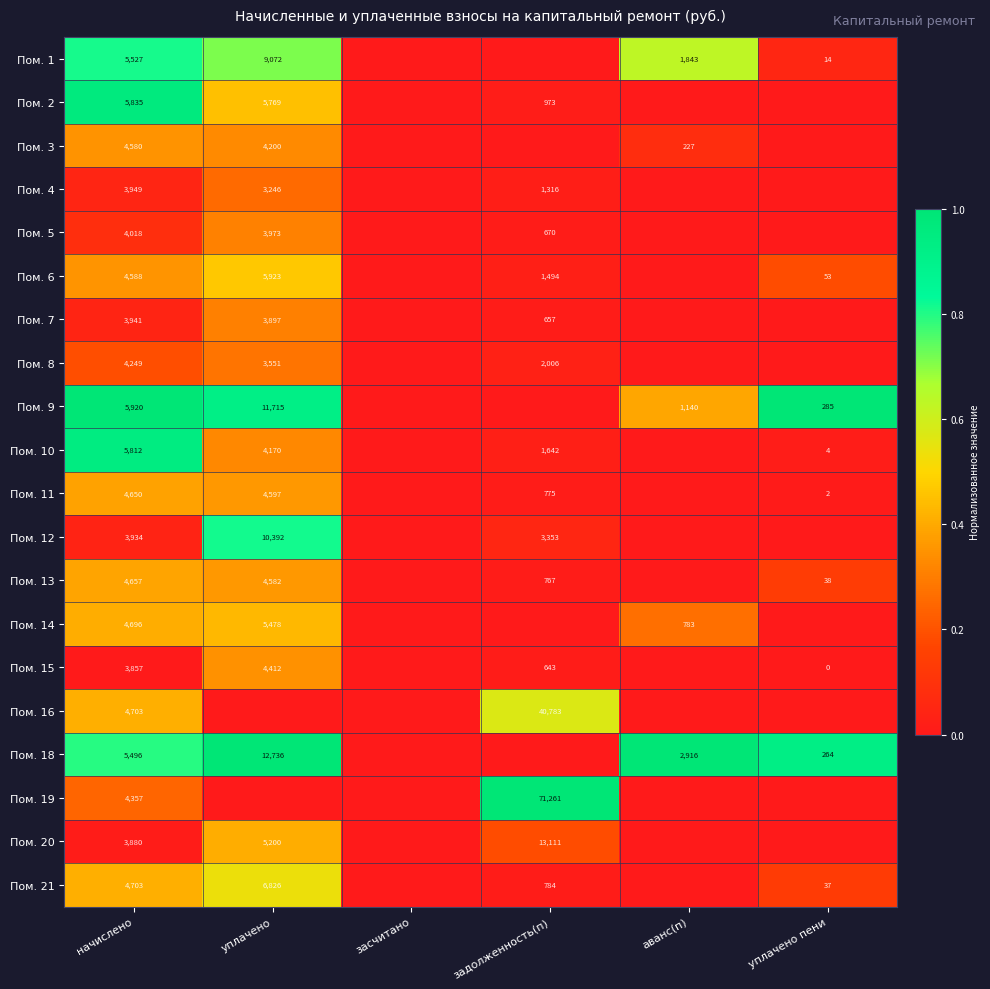

The value of Пом. 11 at задолженность(п) is 775. True or false?

True